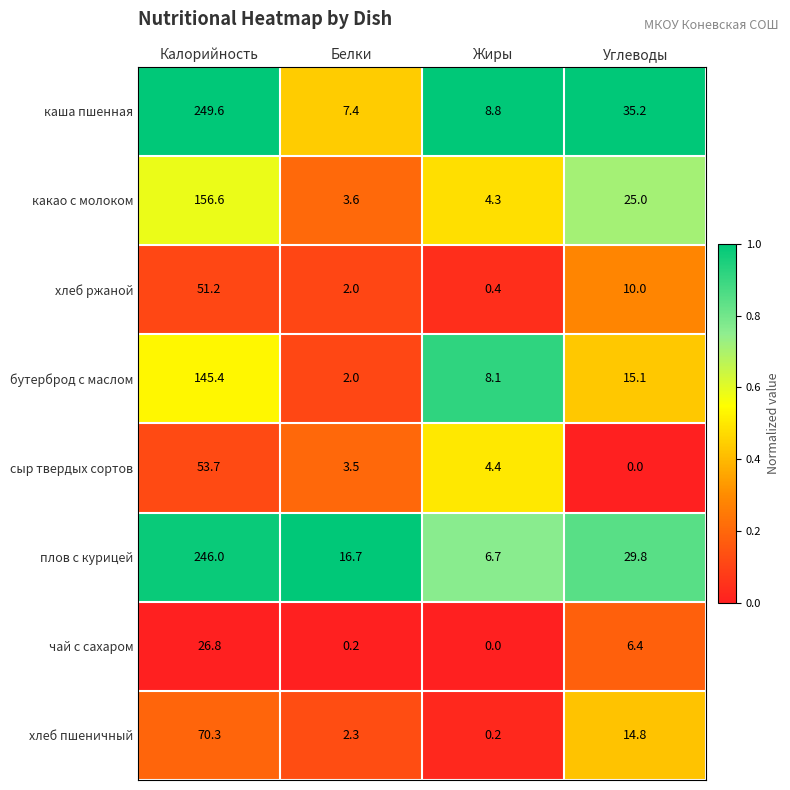

Is it true that чай с сахаром equals 0.0 at Жиры?

True